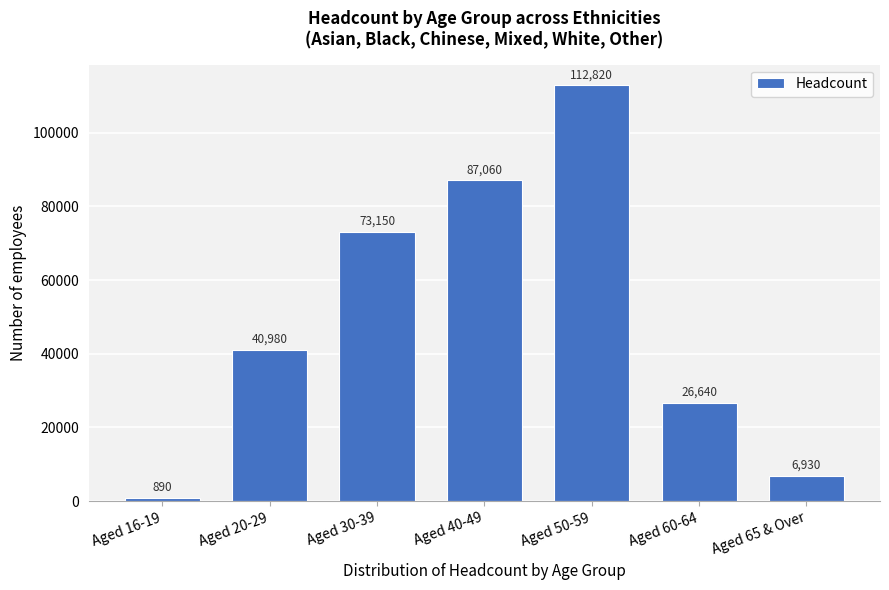

Reading left to right, list all the values displayed in this chart.

Aged 16-19=890	Aged 20-29=40980	Aged 30-39=73150	Aged 40-49=87060	Aged 50-59=112820	Aged 60-64=26640	Aged 65 & Over=6930